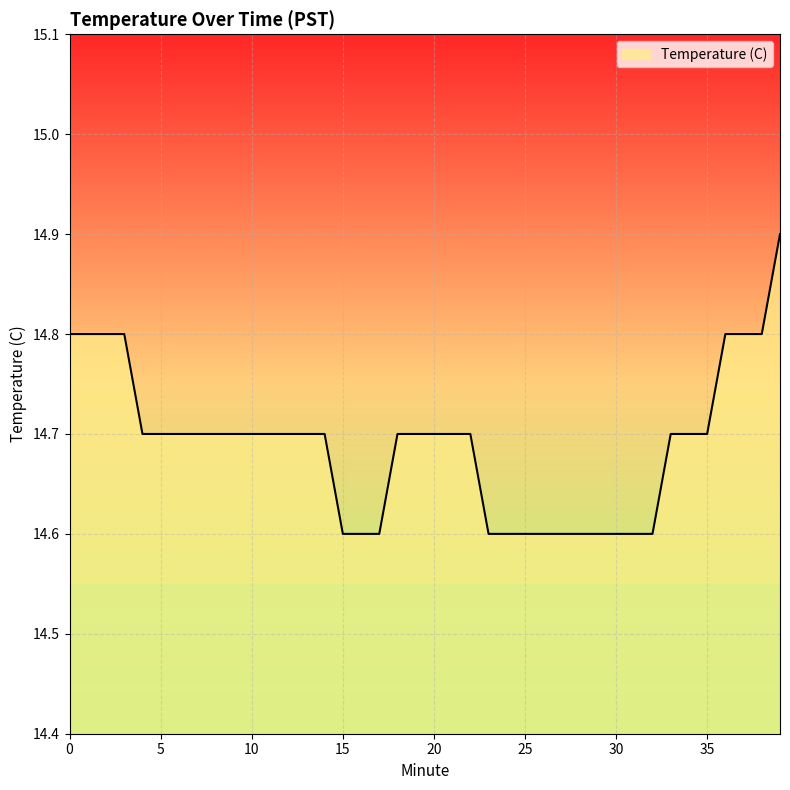

What is the difference between the maximum and minimum values?

0.3